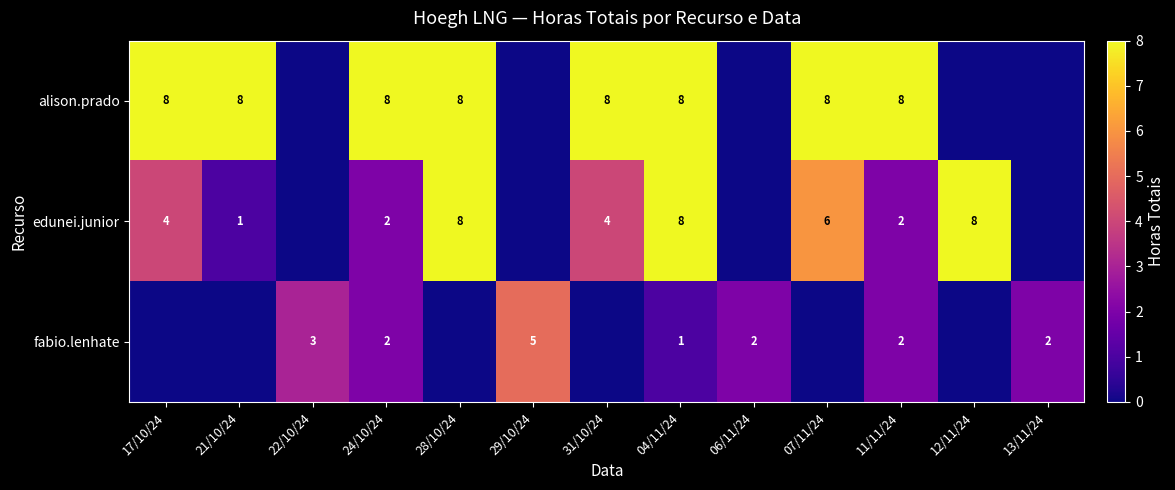

What is the sum of the fabio.lenhate values at 04/11/24 and 13/11/24?

3